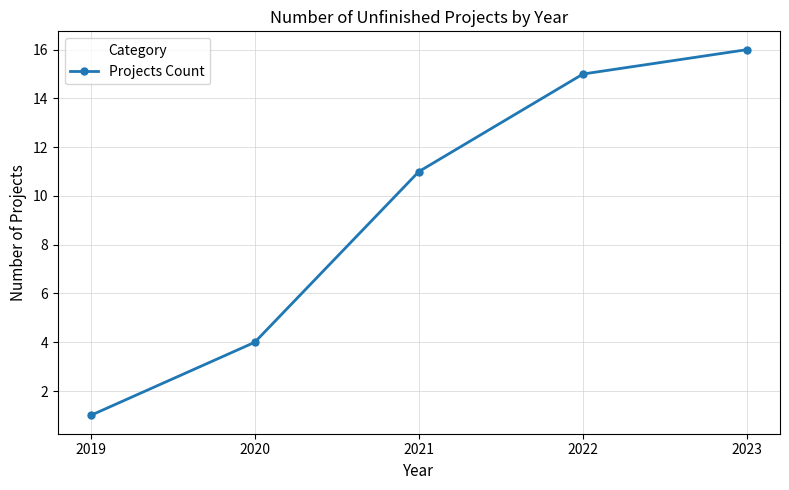

What is the ratio of the value at 2020 to the value at 2021?

0.4